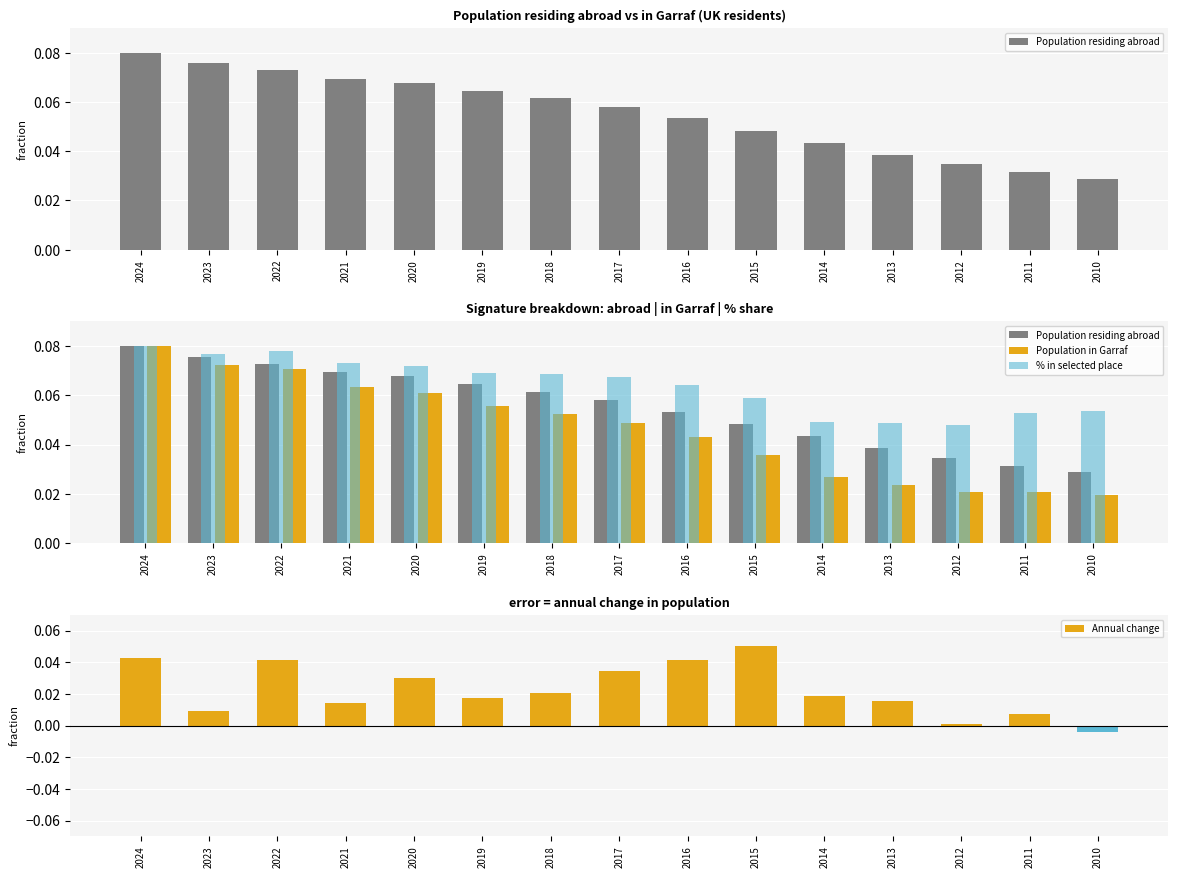

What is the total value across all series at 2014?

0.1